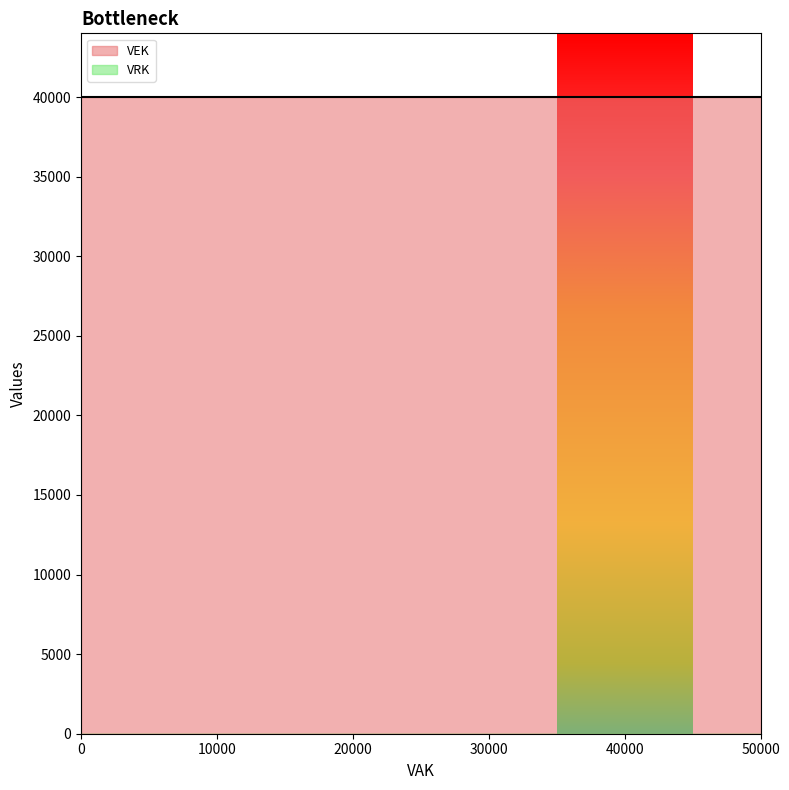

True or false: VRK and VEK cross at least once.

False